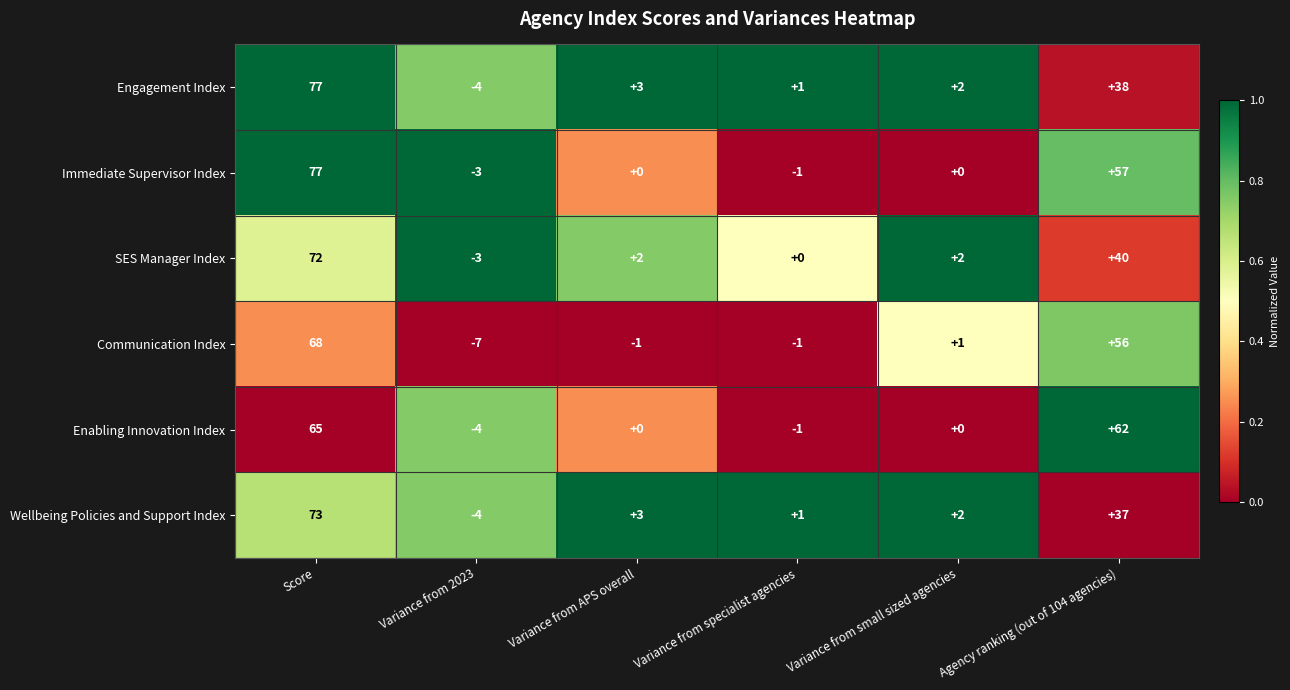

What is the difference between the second highest and second lowest values in the Engagement Index series?

37